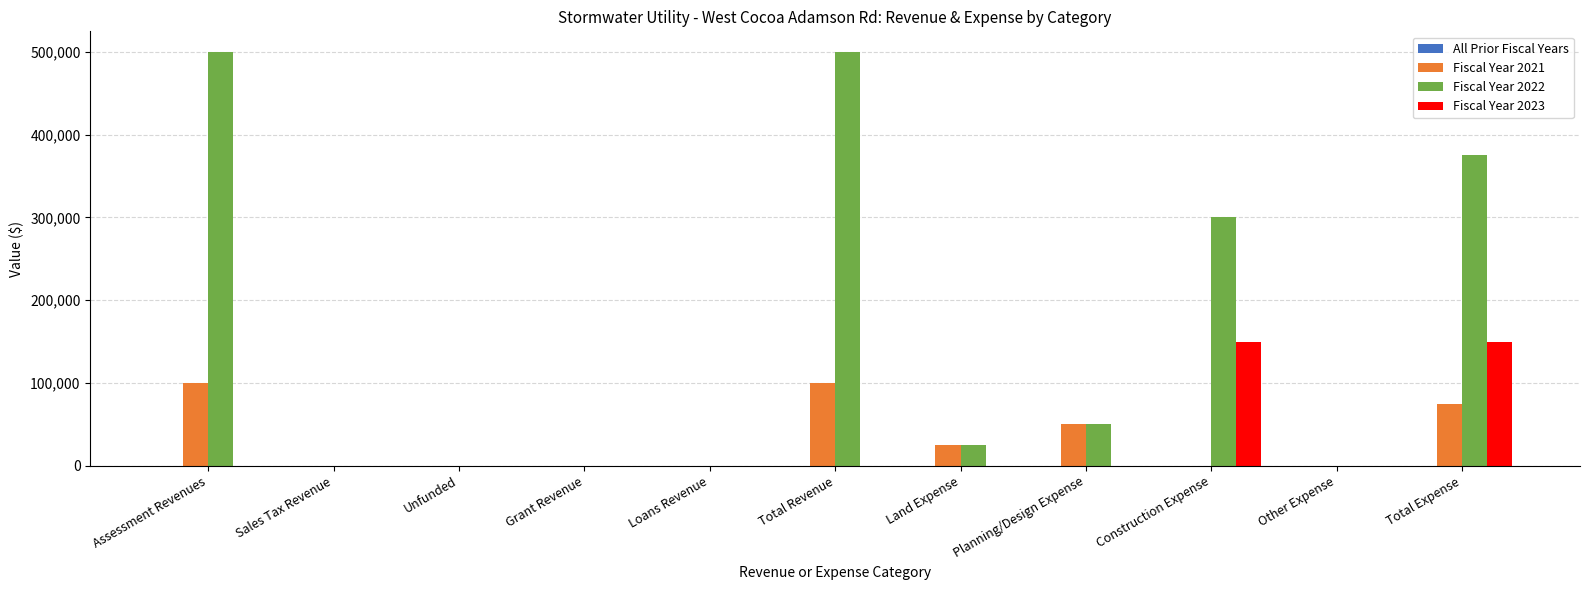

What is the greatest value displayed?

500000